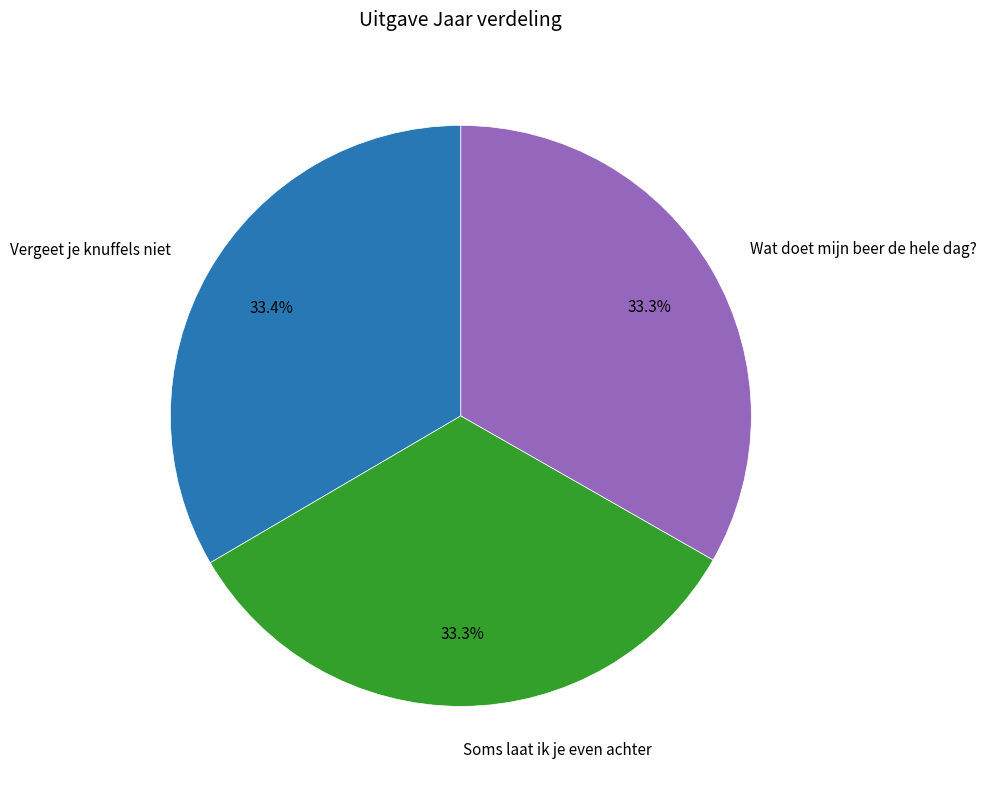

How much of the chart is everything except Soms laat ik je even achter?

66.7%